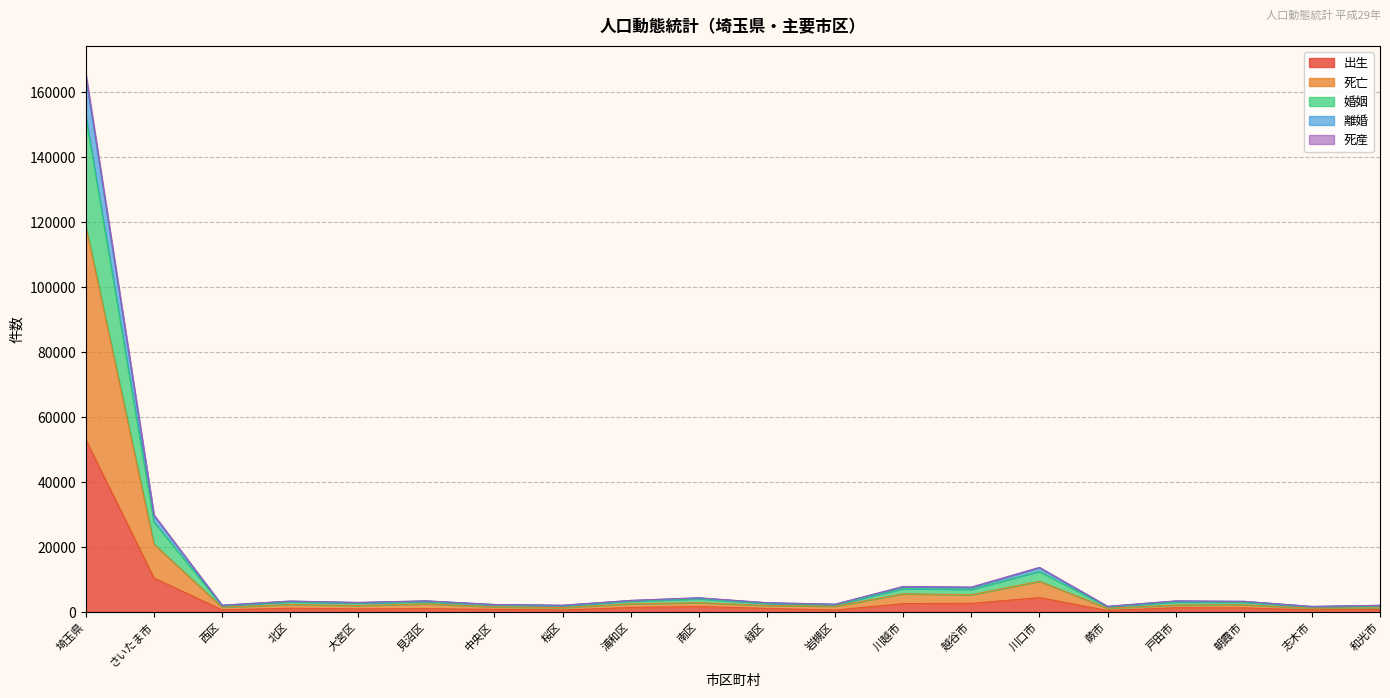

Reading left to right, transcribe all the data shown in this chart.

出生: 埼玉県=53069	さいたま市=10520	西区=717	北区=1219	大宮区=999	見沼区=1080	中央区=857	桜区=668	浦和区=1438	南区=1738	緑区=1162	岩槻区=642	川越市=2640	越谷市=2708	川口市=4482	蕨市=512	戸田市=1356	朝霞市=1317	志木市=674	和光市=827
死亡: 埼玉県=118833	さいたま市=20971	西区=1532	北区=2367	大宮区=2049	見沼区=2565	中央区=1639	桜区=1426	浦和区=2562	南区=2922	緑区=2070	岩槻区=1839	川越市=5654	越谷市=5366	川口市=9509	蕨市=1218	戸田市=2193	朝霞市=2269	志木市=1213	和光市=1333
婚姻: 埼玉県=152561	さいたま市=27775	西区=1980	北区=3173	大宮区=2785	見沼区=3219	中央区=2220	桜区=1947	浦和区=3406	南区=4112	緑区=2685	岩槻区=2248	川越市=7259	越谷市=7055	川口市=12565	蕨市=1665	戸田市=3129	朝霞市=3092	志木市=1619	和光市=1940
離婚: 埼玉県=165935	さいたま市=29965	西区=2143	北区=3418	大宮区=3000	見沼区=3487	中央区=2355	桜区=2133	浦和区=3627	南区=4435	緑区=2912	岩槻区=2455	川越市=7909	越谷市=7713	川口市=13796	蕨市=1802	戸田市=3468	朝霞市=3345	志木市=1774	和光市=2117
死産: 埼玉県=164722	さいたま市=29746	西区=2132	北区=3394	大宮区=2979	見沼区=3465	中央区=2343	桜区=2112	浦和区=3592	南区=4398	緑区=2890	岩槻区=2441	川越市=7852	越谷市=7656	川口市=13694	蕨市=1789	戸田市=3431	朝霞市=3322	志木市=1759	和光市=2097